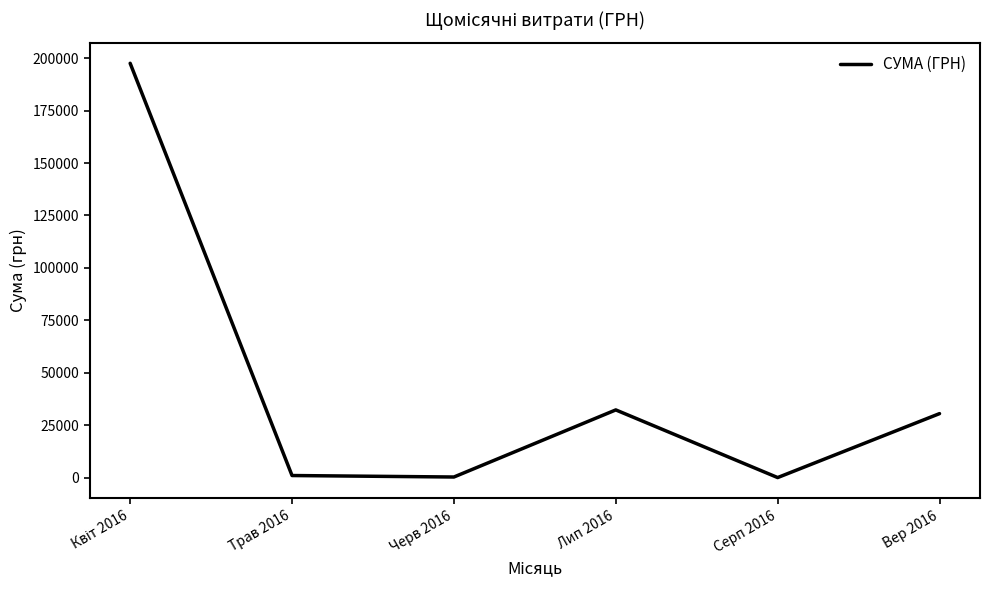

How many interior local valleys (lower than both neighbors) does the data have?

2